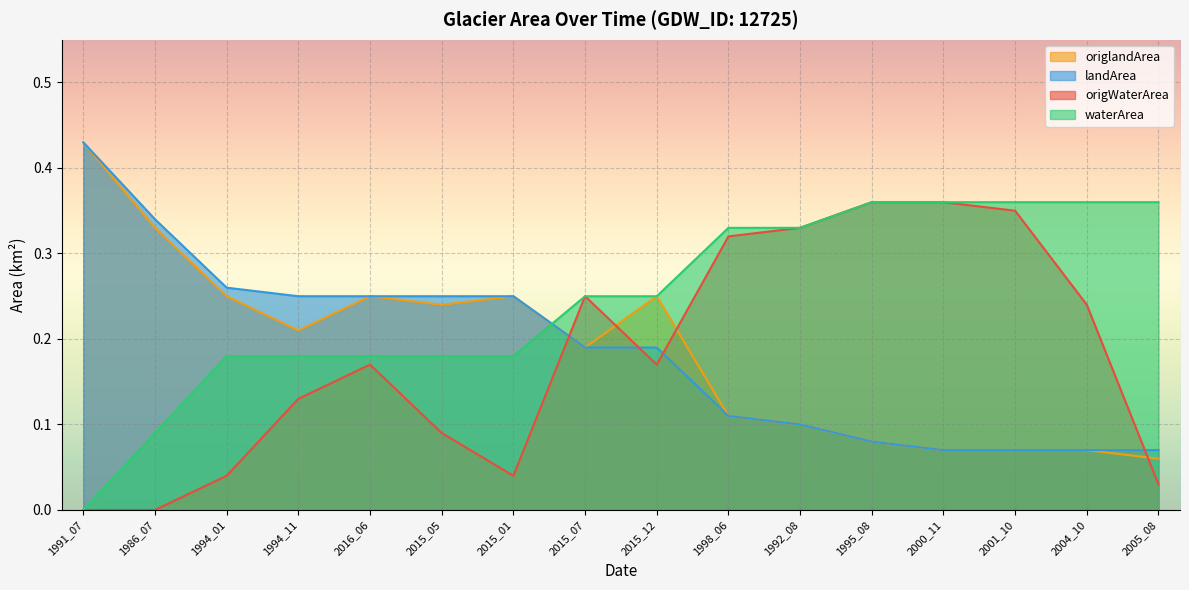

True or false: origWaterArea has a value of 0.2 at 2015_12.

True